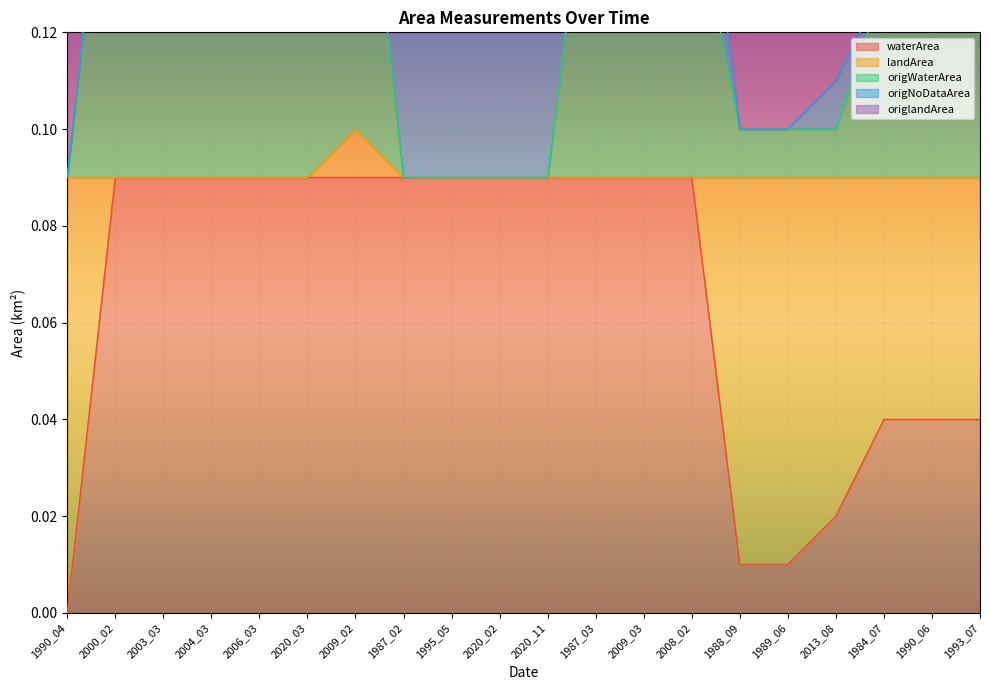

Which has a higher value, 2004_03 or 2006_03?

2004_03